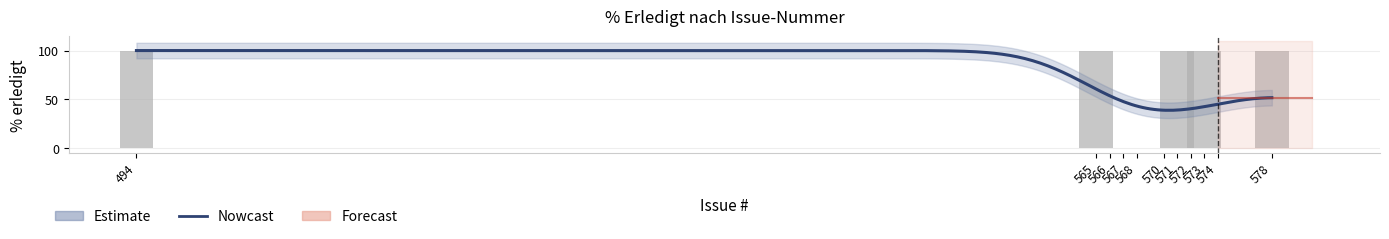

How many bars are there in total?

11